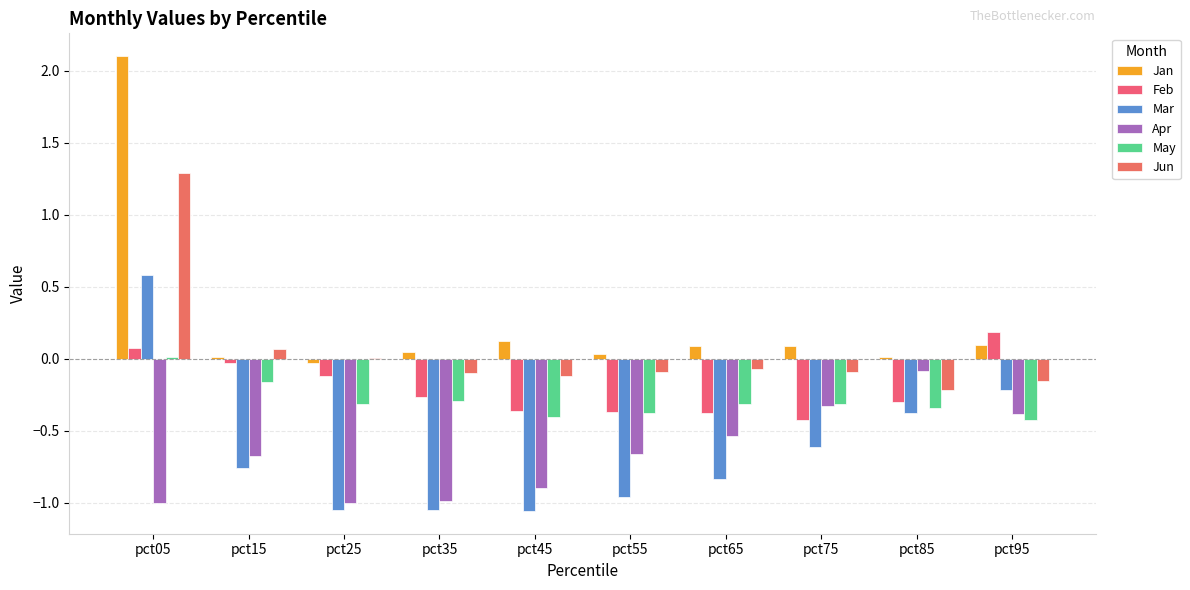

What value does the May series have at pct65?

-0.3